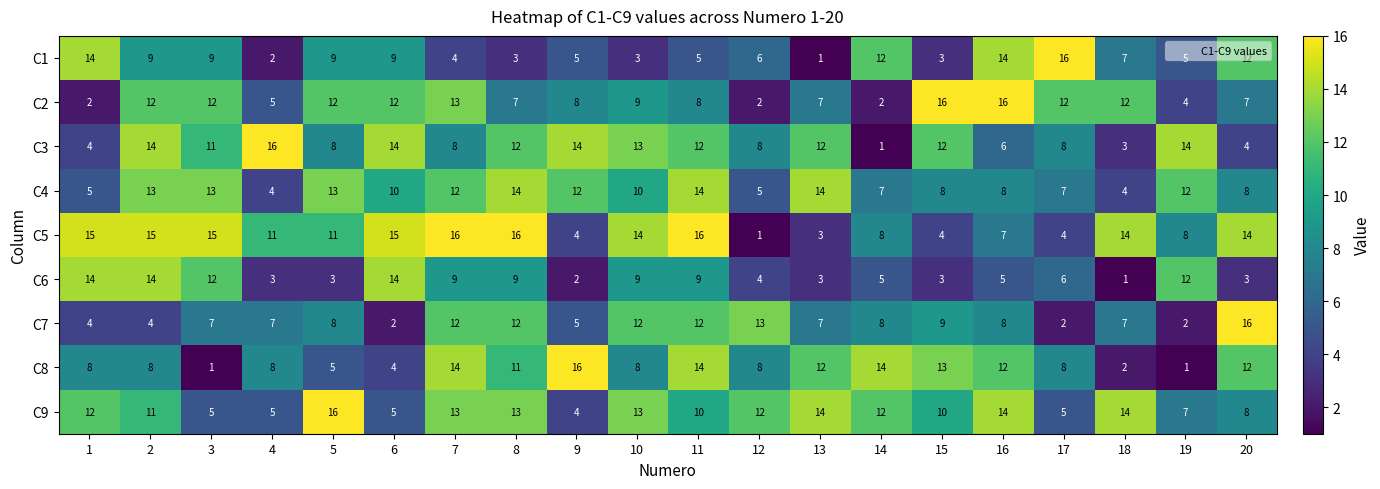

Which category has the lowest value in the C6 series?

18